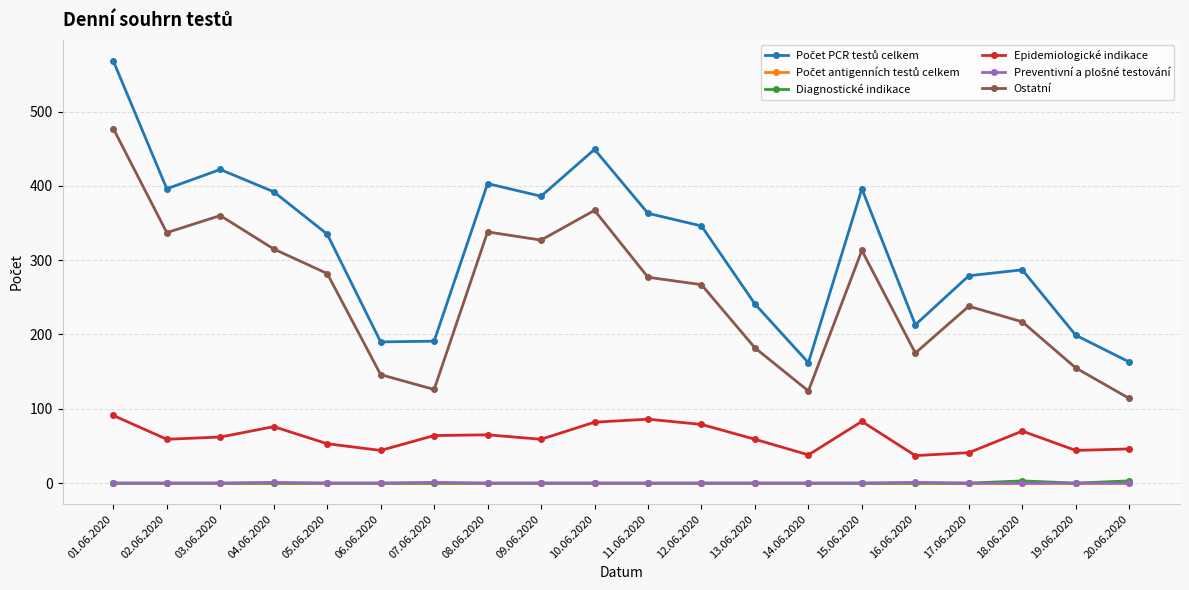

What is the difference between the highest and lowest values at 17.06.2020?

279